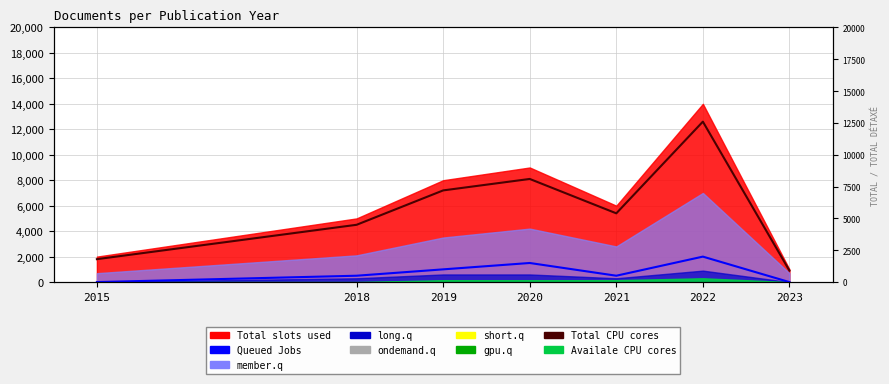

List the labels in order of Queued Jobs value, largest first.

2022, 2020, 2019, 2018, 2021, 2015, 2023